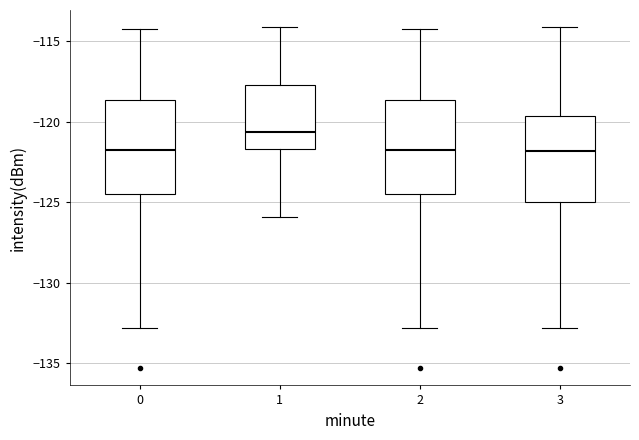

Where is the upper edge of the box at x = 0 on the y-axis? The values are not printed on the chart, so give them approximately, as read against the axis.

-118.5